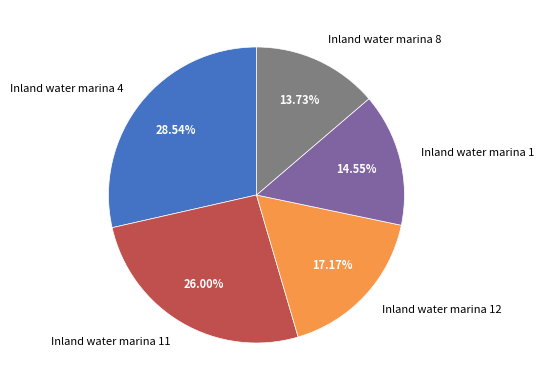

Between Inland water marina 12 and Inland water marina 4, which is larger?

Inland water marina 4